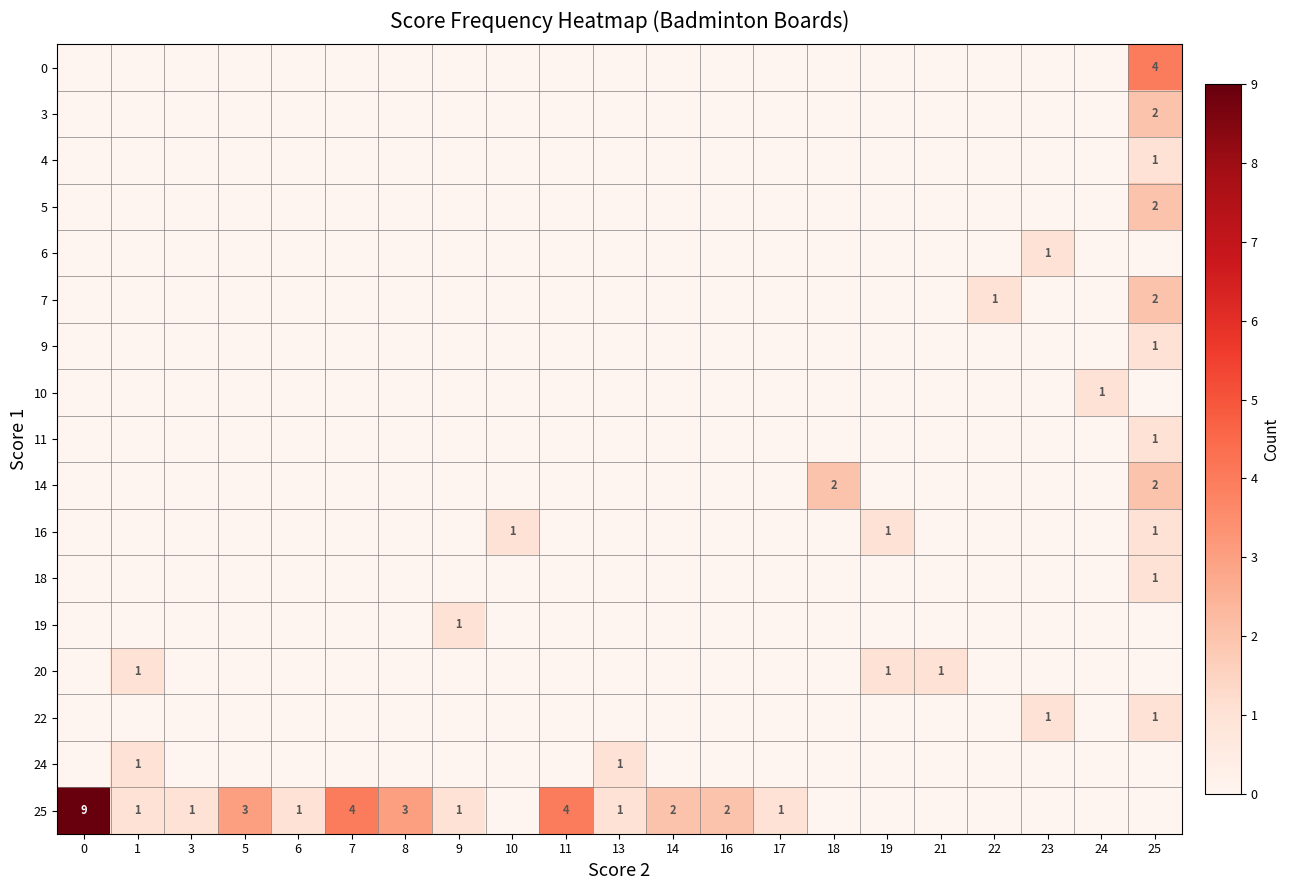

The value of 25 at 8 is 3. True or false?

True